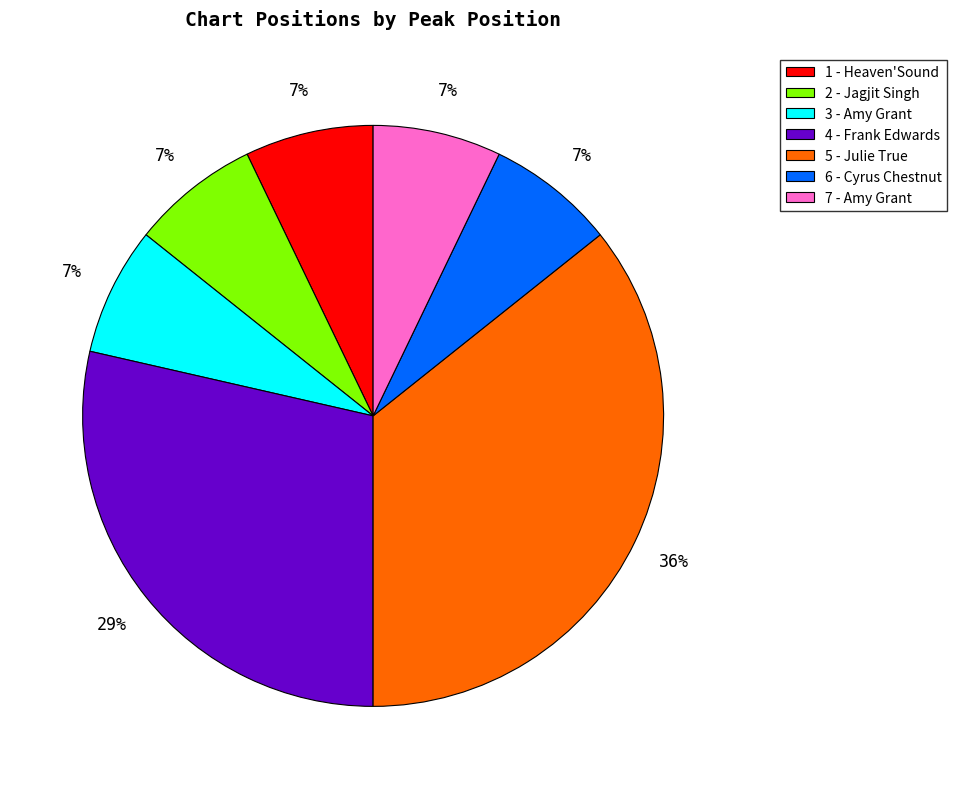

True or false: 3 - Amy Grant accounts for 20% of the total.

False